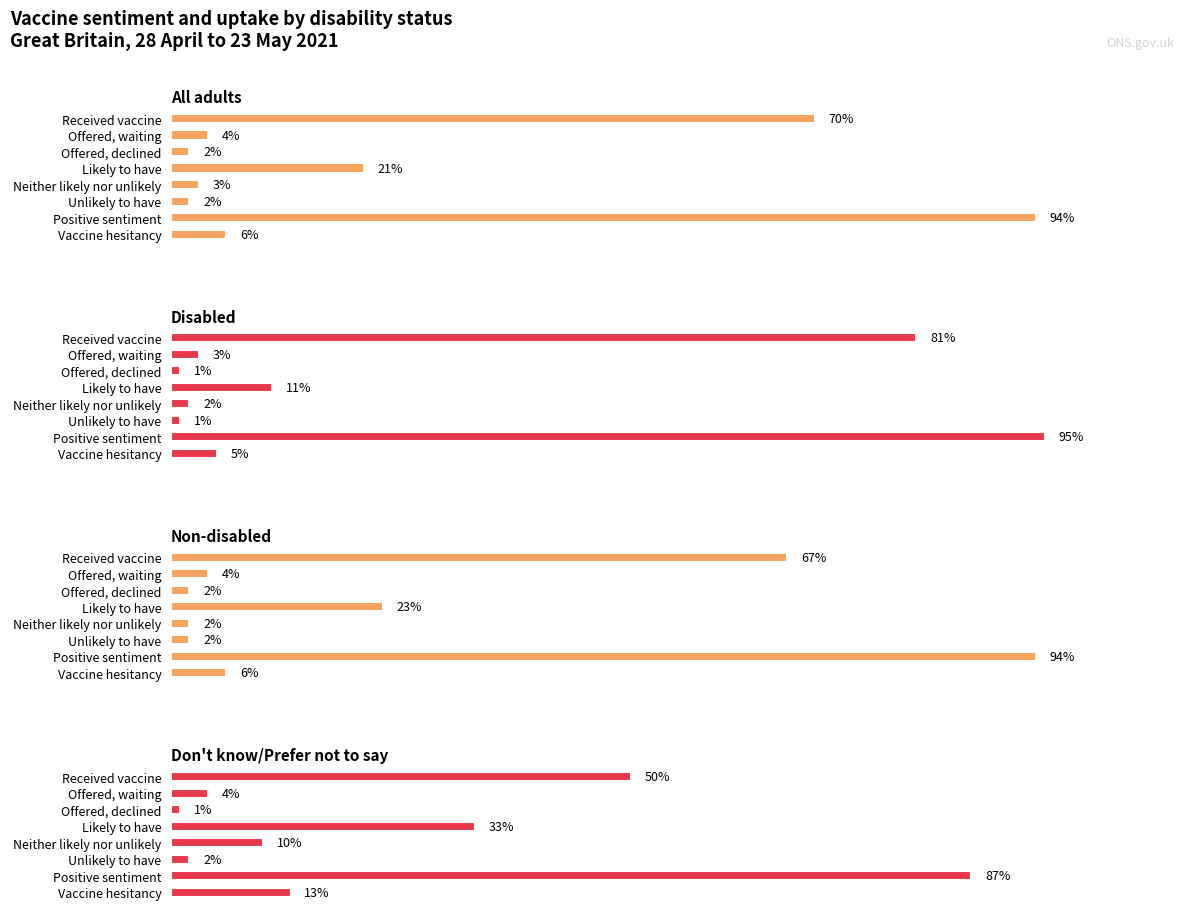

True or false: Disabled has a value of 0 at Unlikely to have.

False